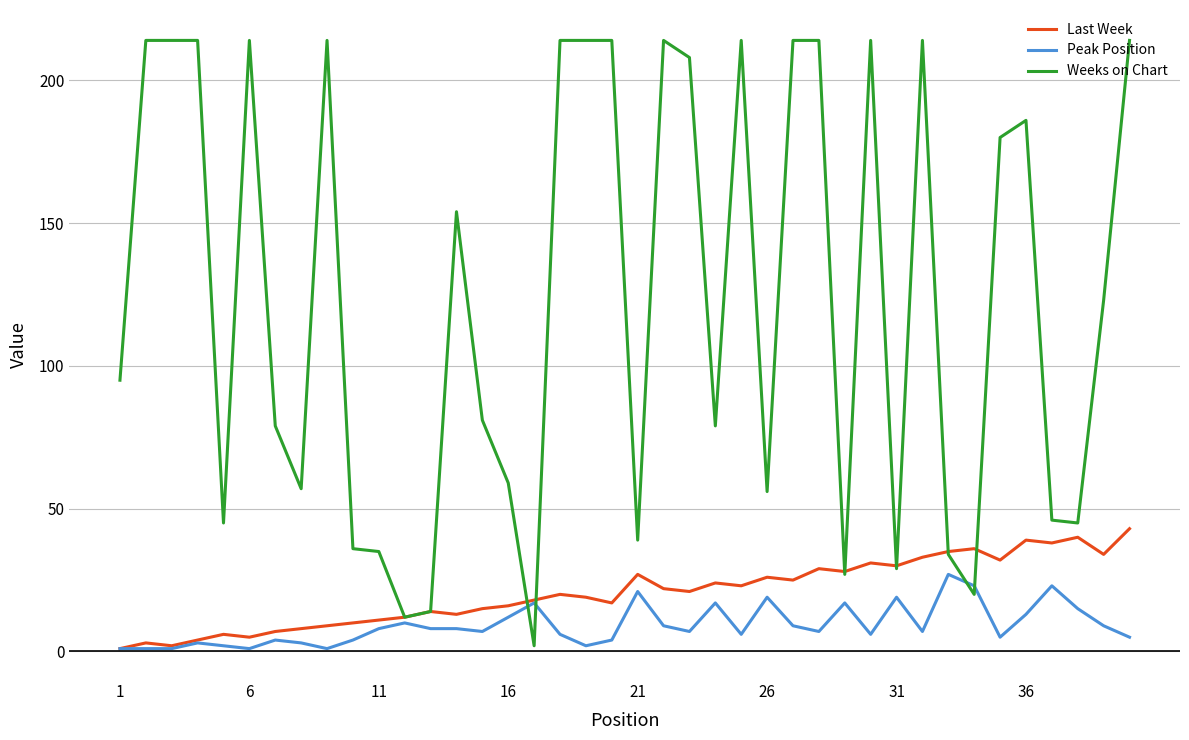

List the series in order of their peak value, lowest first.

Peak Position, Last Week, Weeks on Chart